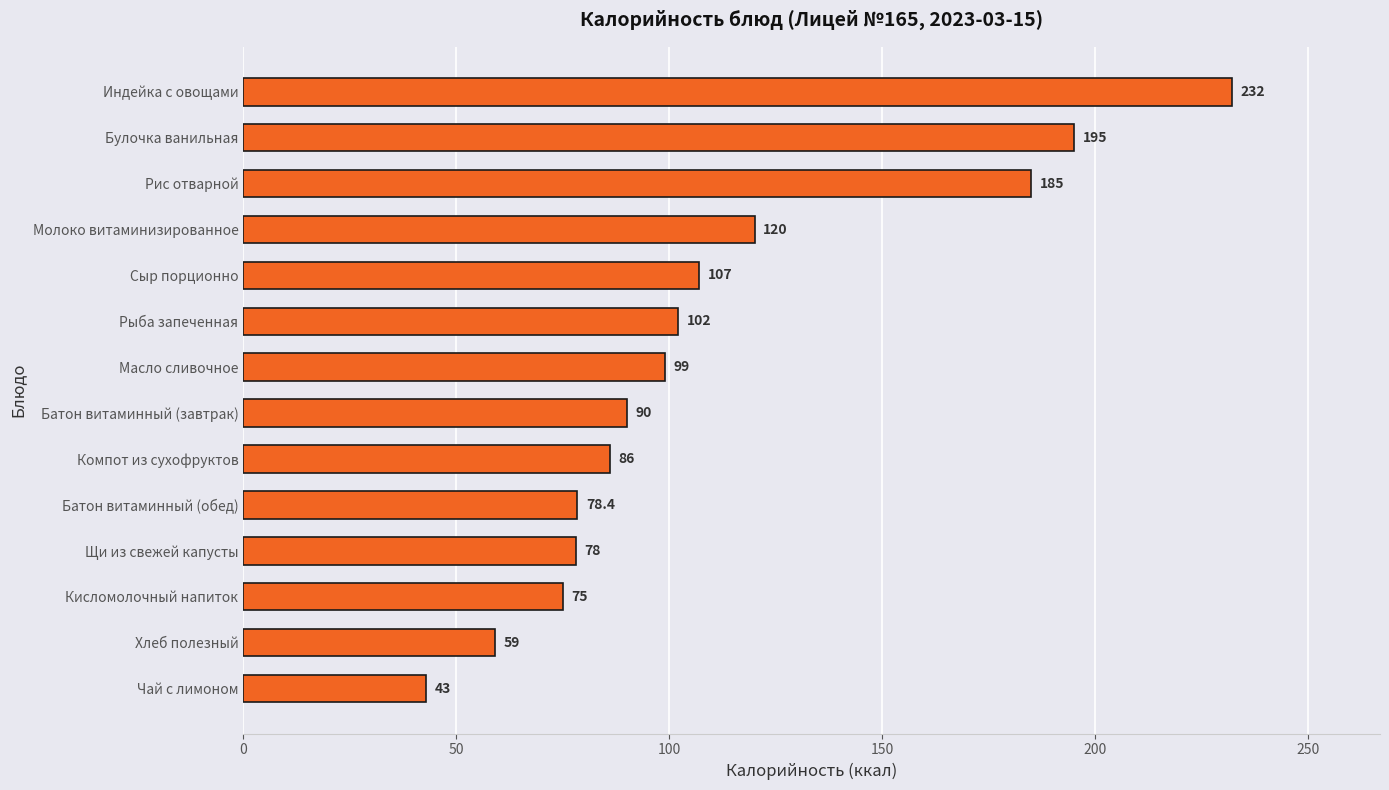

Reading top to bottom, extract all data points from this chart.

232.0	195.0	185.0	120.0	107.0	102.0	99.0	90.0	86.0	78.4	78.0	75.0	59.0	43.0